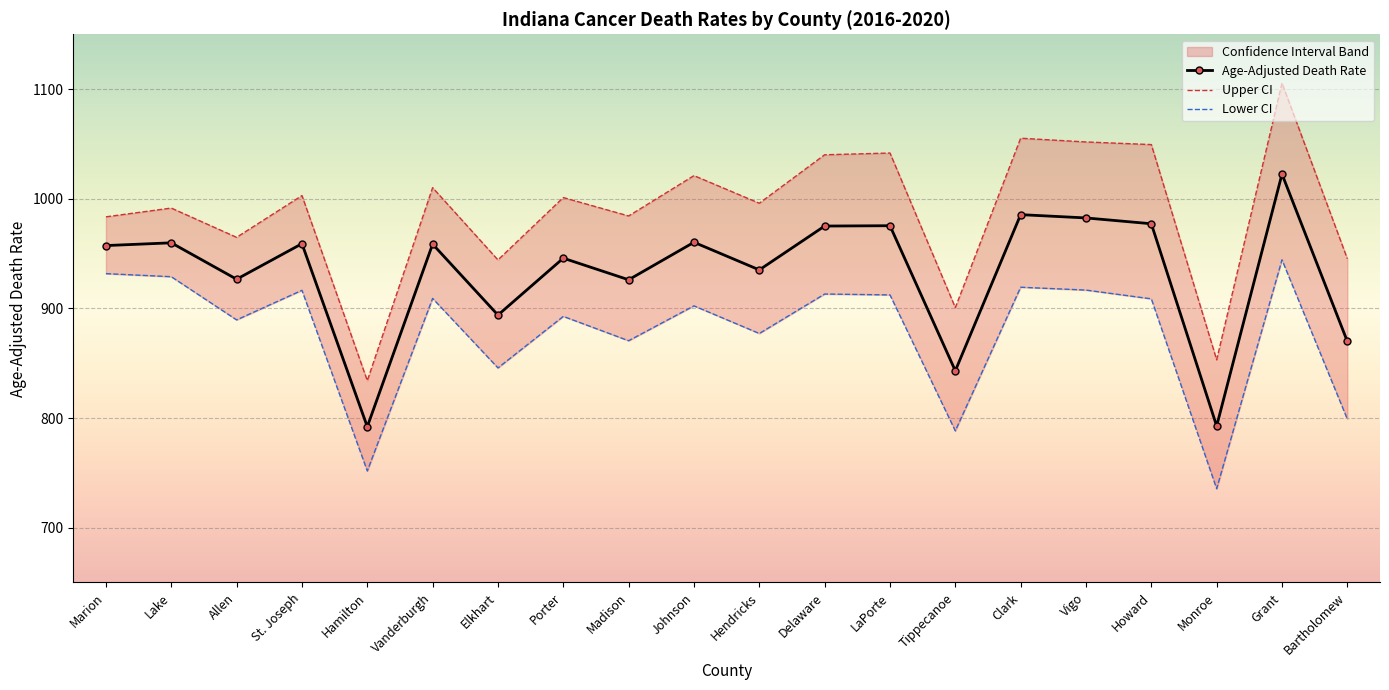

The value of Age-Adjusted Death Rate at Tippecanoe is 519.8. True or false?

False